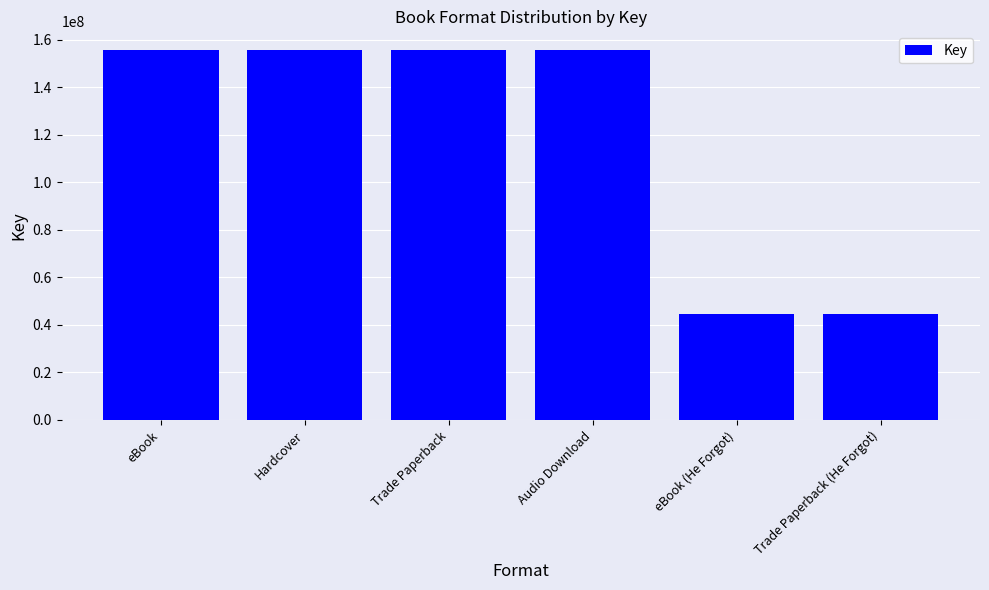

True or false: the data shows 155806780 at Hardcover.

True